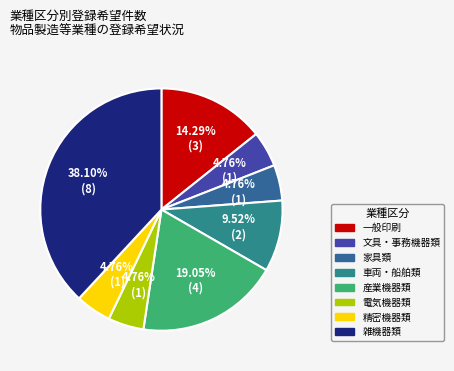

Combined, do 文具・事務機器類 and 精密機器類 account for over 50%?

No